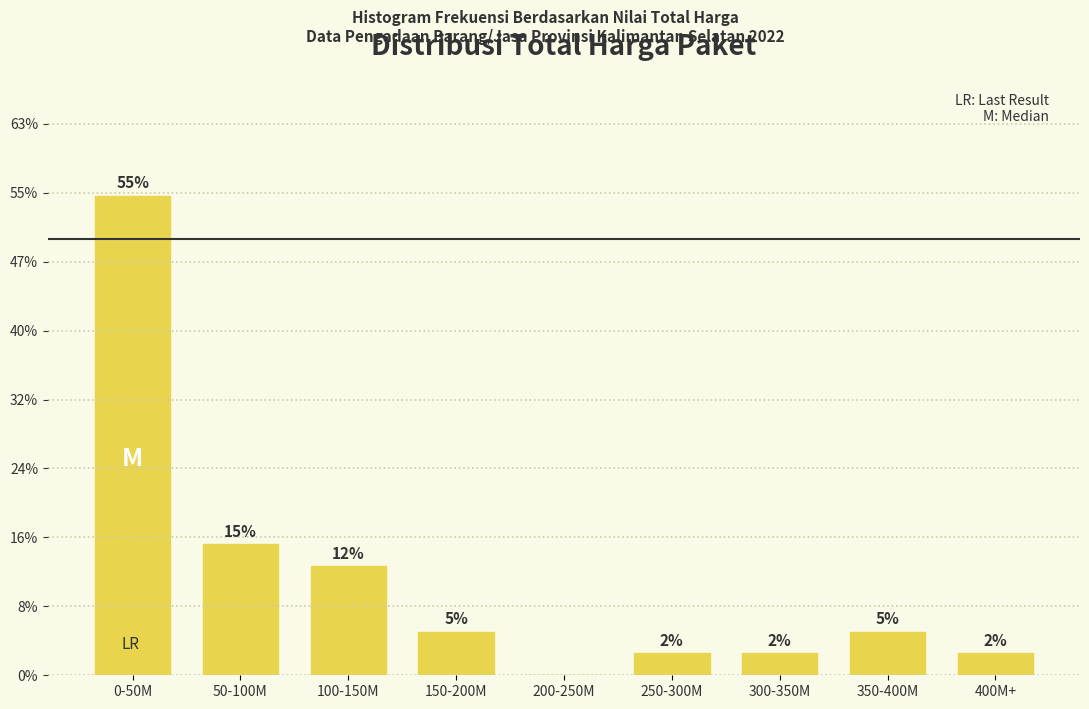

What is the greatest value displayed?

55.0